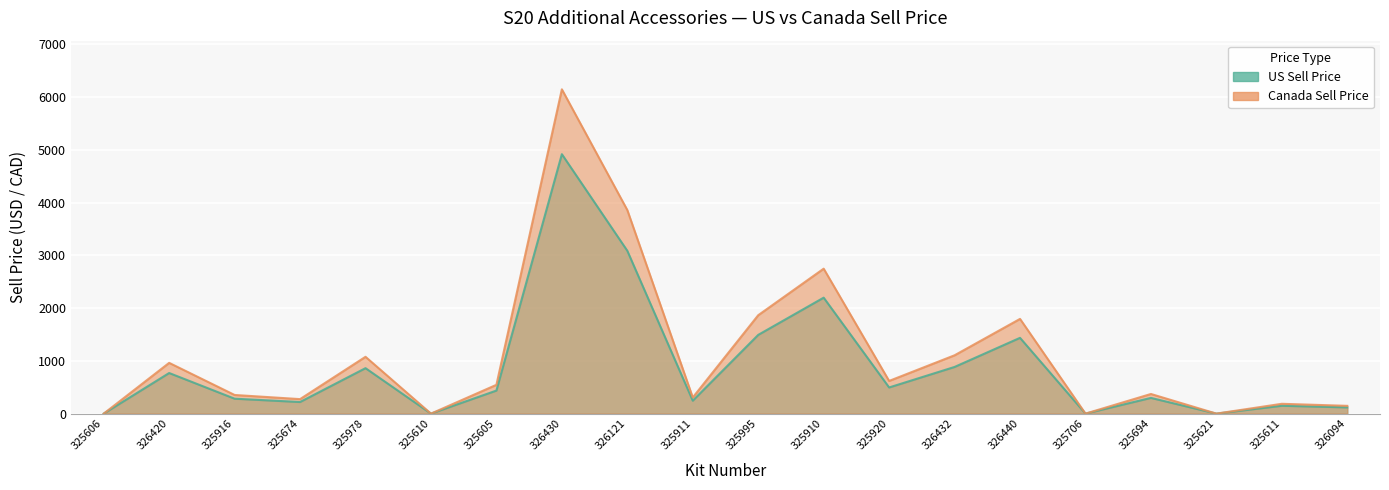

List the labels in order of Canada Sell Price value, smallest first.

325606, 325610, 325706, 325621, 326094, 325611, 325674, 325911, 325916, 325694, 325605, 325920, 326420, 325978, 326432, 326440, 325995, 325910, 326121, 326430